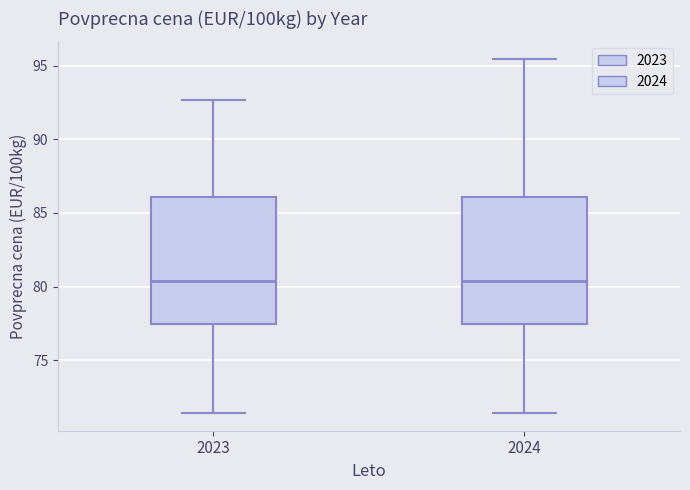

Reading left to right, read every box against the y-axis: the position of its median line, the range the box covers, and the ends of its whiskers. The values are not printed on the chart, so give them approximately, as read against the axis.

2023: median 80.5, box 77.5 to 86.0, whiskers 71.5 to 92.5
2024: median 80.5, box 77.5 to 86.0, whiskers 71.5 to 95.5